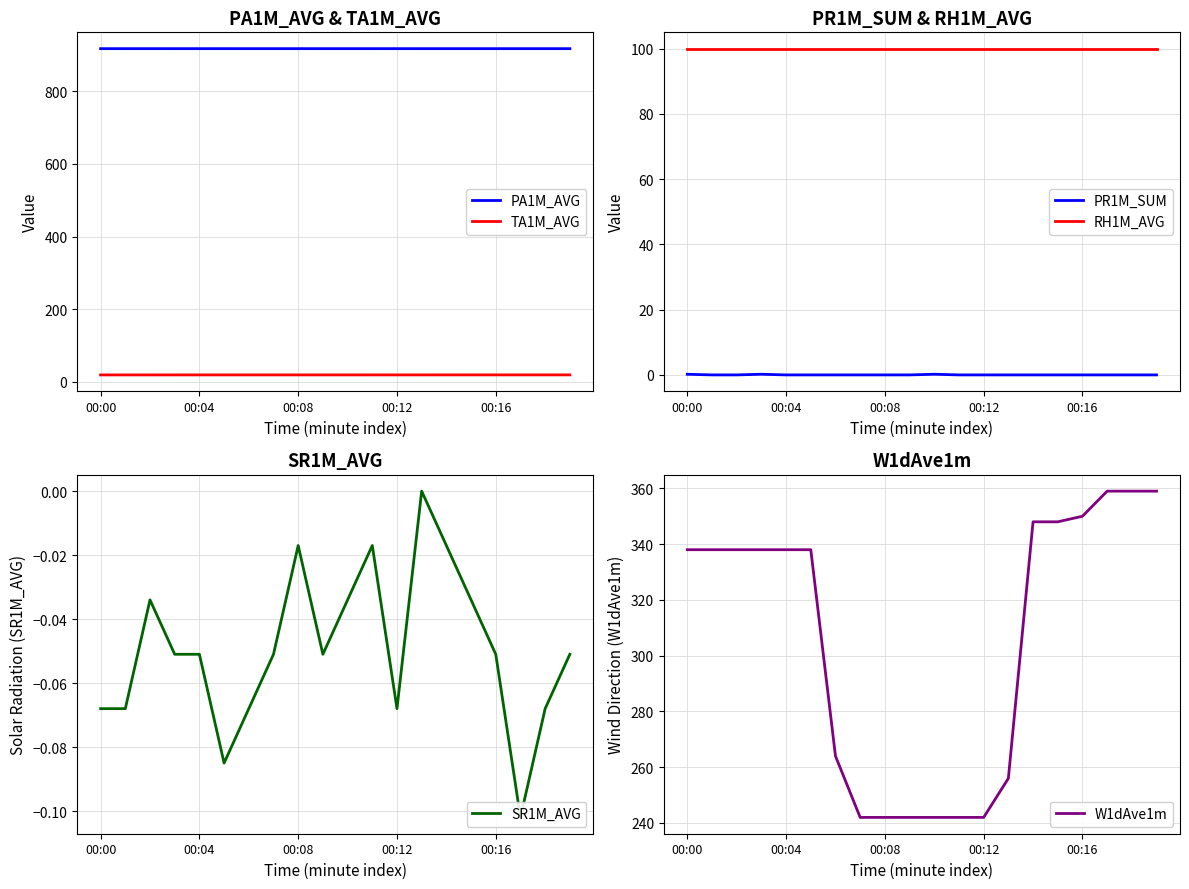

The SR1M_AVG series shows -0.1 at 5. True or false?

True